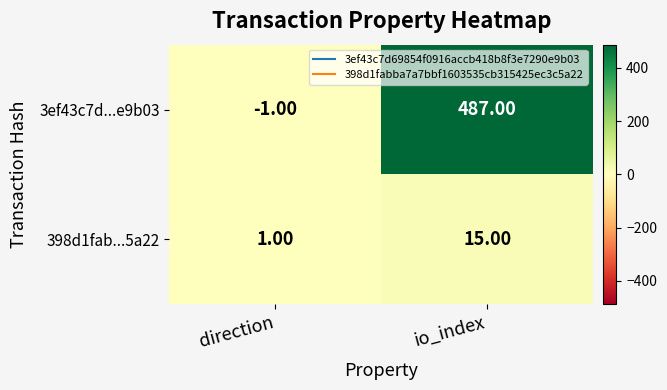

Where is 3ef43c7d...e9b03 nearest to the value 243?

direction